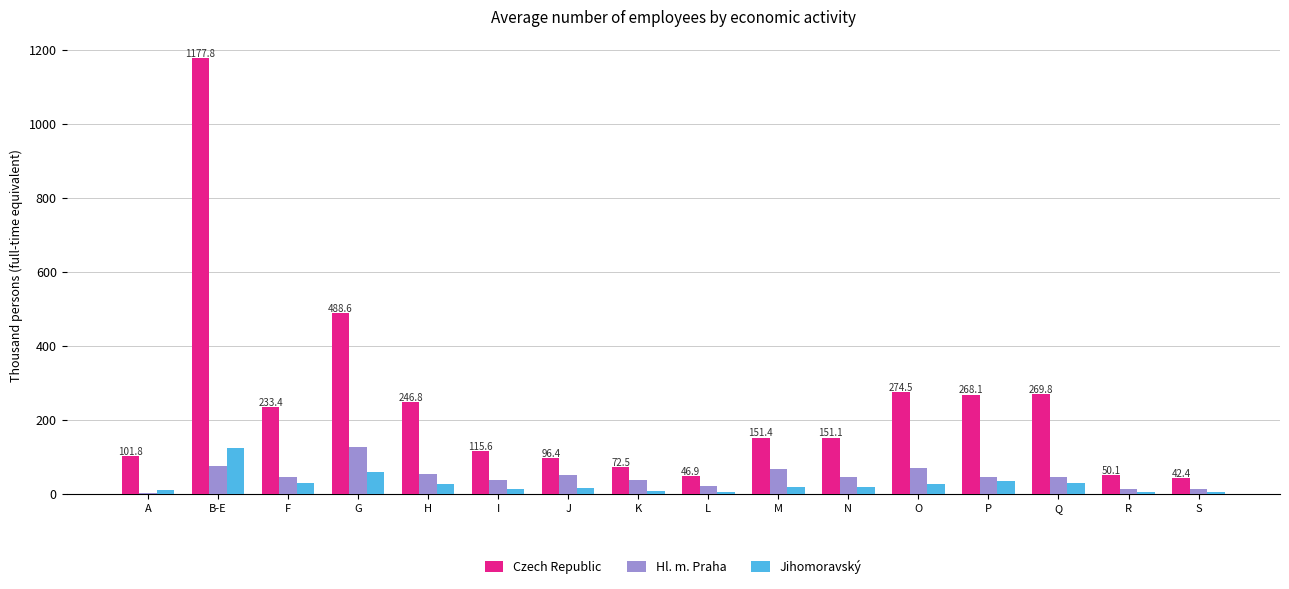

What is the total value across all series at L?

72.8